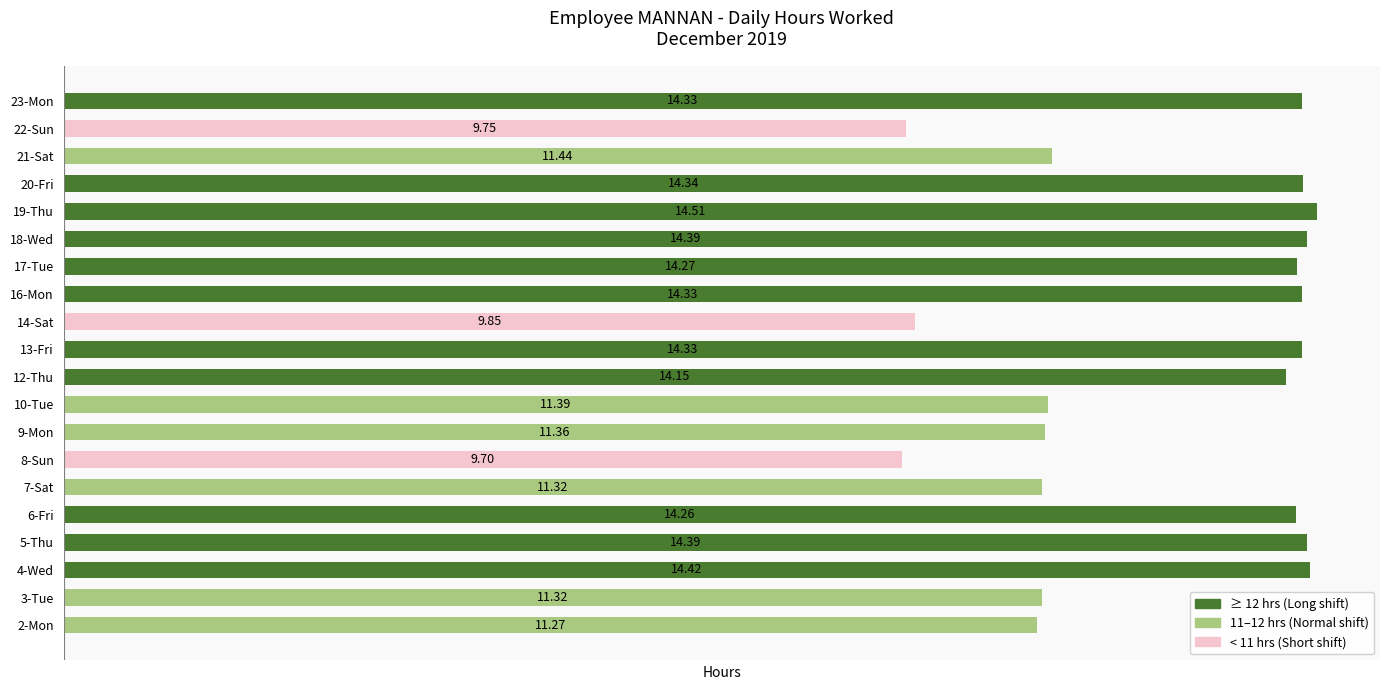

What is the ratio of the value at 4-Wed to the value at 19-Thu?

1.0